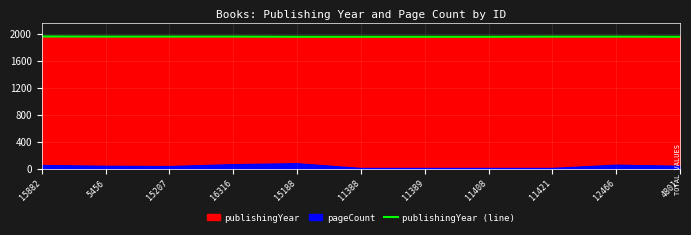

Does the chart display data point markers on the line(s)?

No